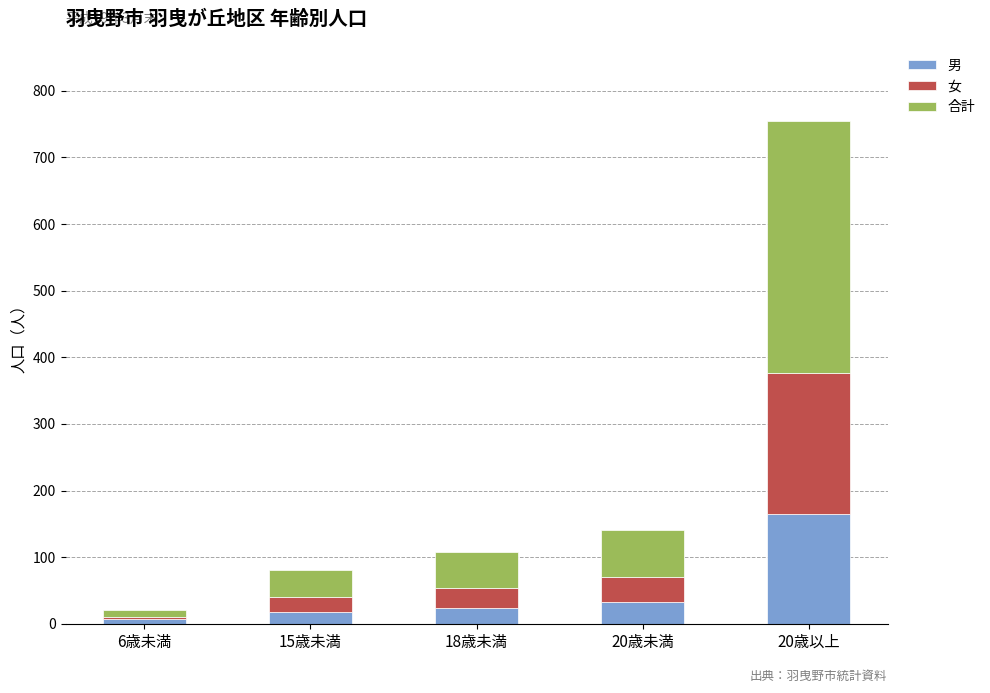

At which category is the sum across all series the highest?

20歳以上